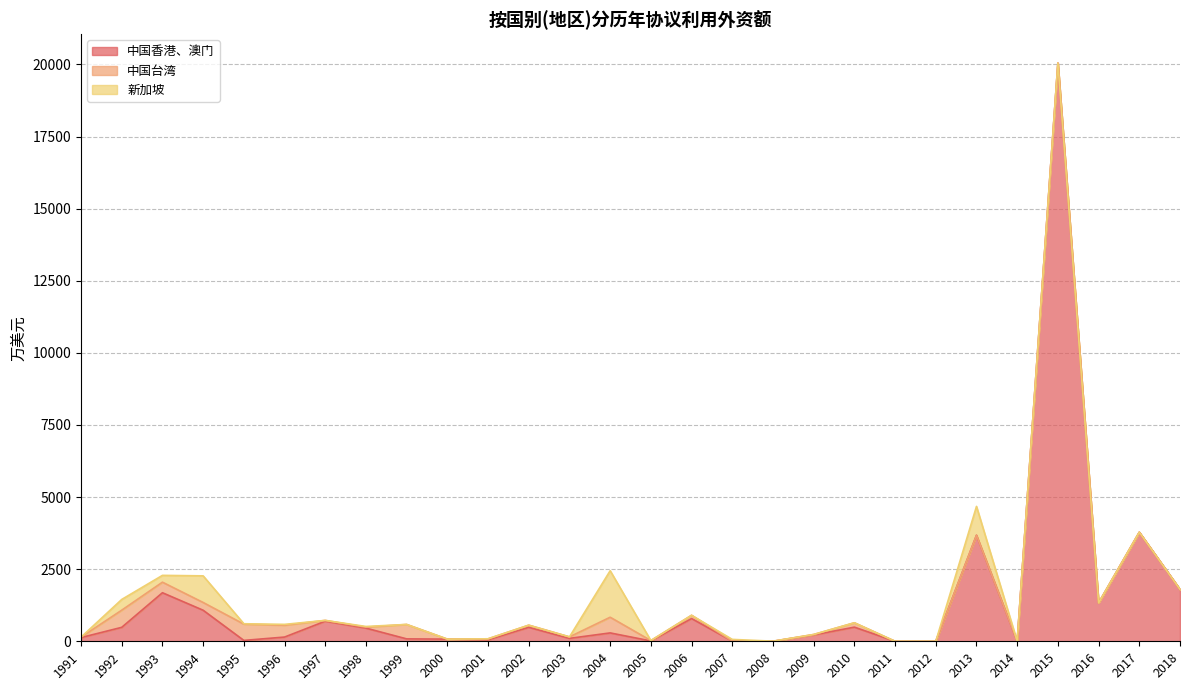

Rank the series at 2012 from lowest to highest value.

中国香港、澳门, 中国台湾, 新加坡